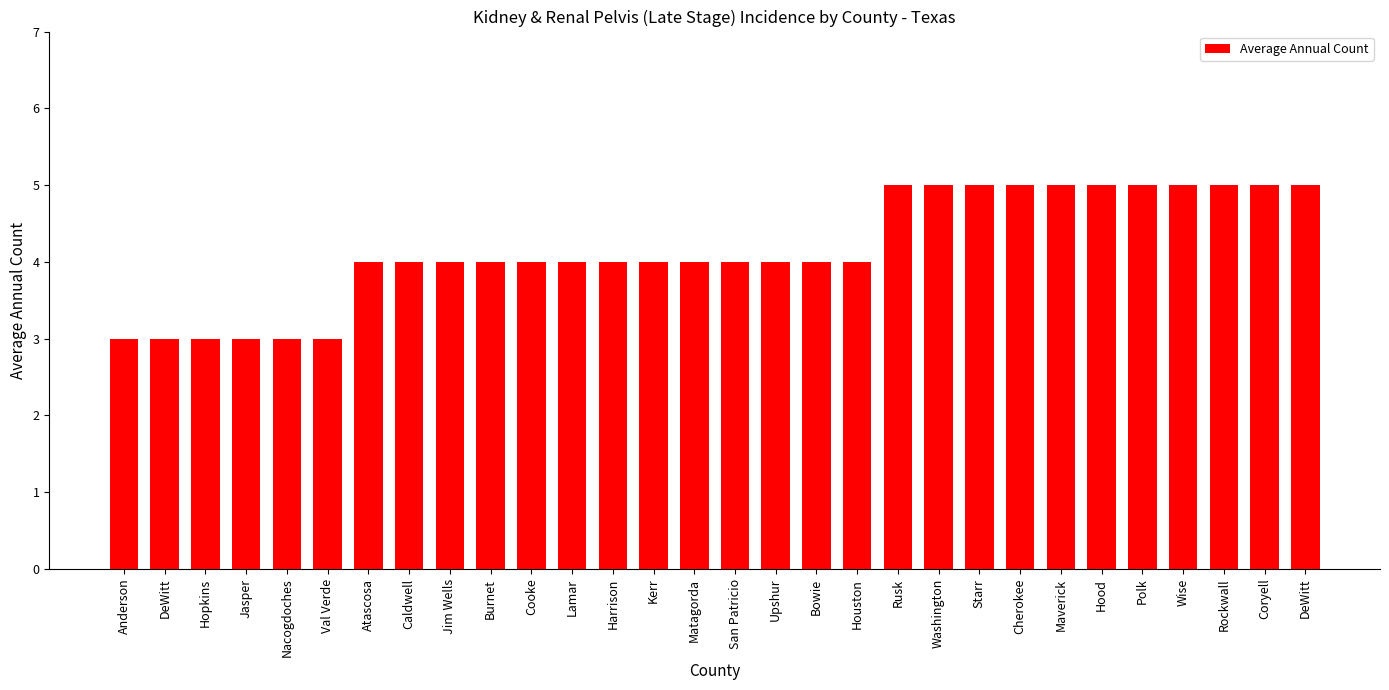

Count the number of data series in this chart.

1